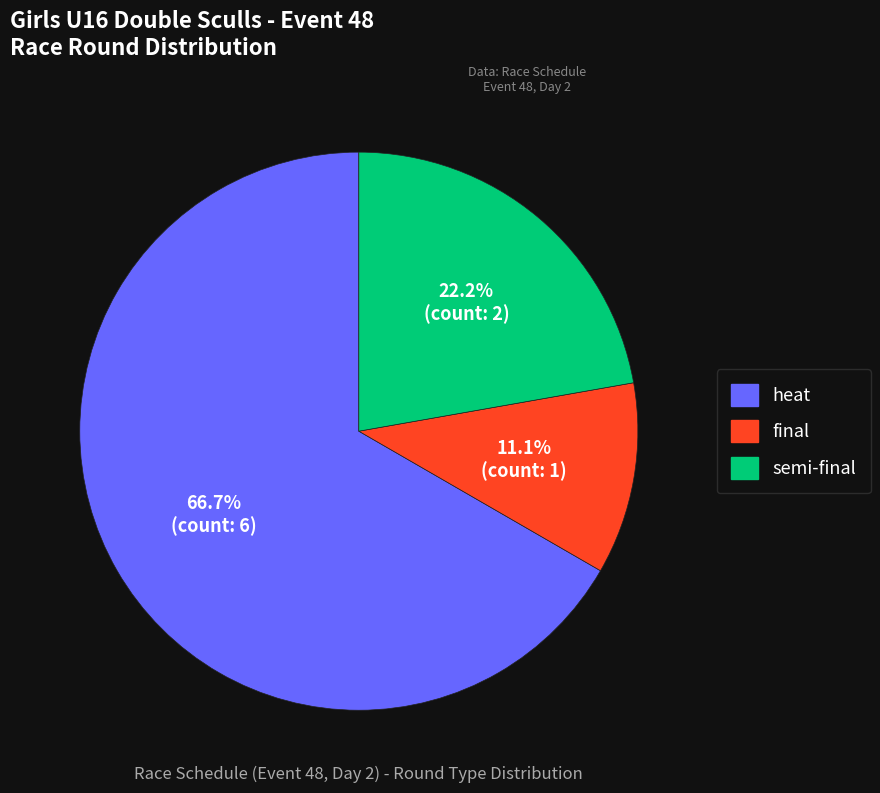

Which has a higher value, semi-final or final?

semi-final